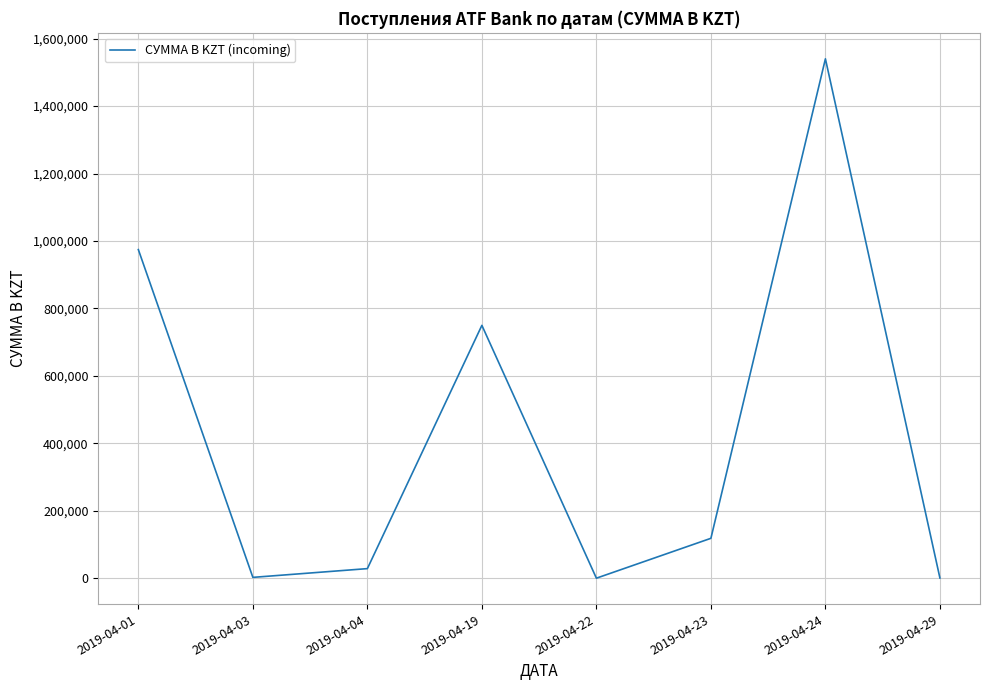

At which category does the data reach its first local peak?

2019-04-19